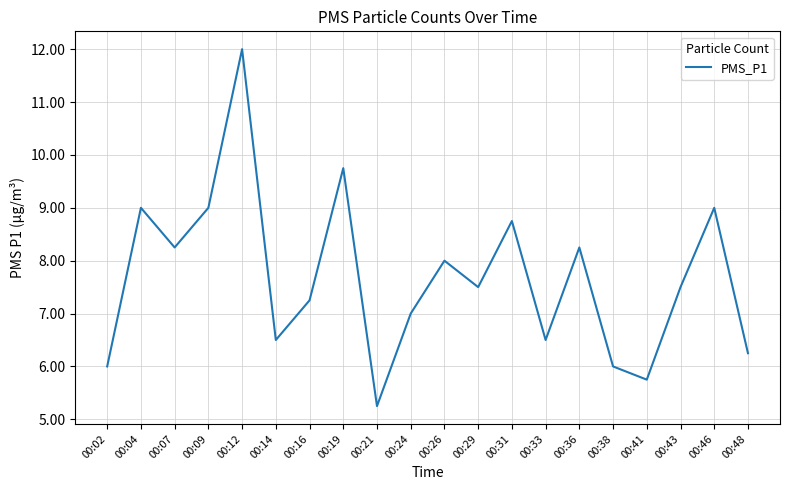

The chart shows a value of 9.0 at 00:09. True or false?

True